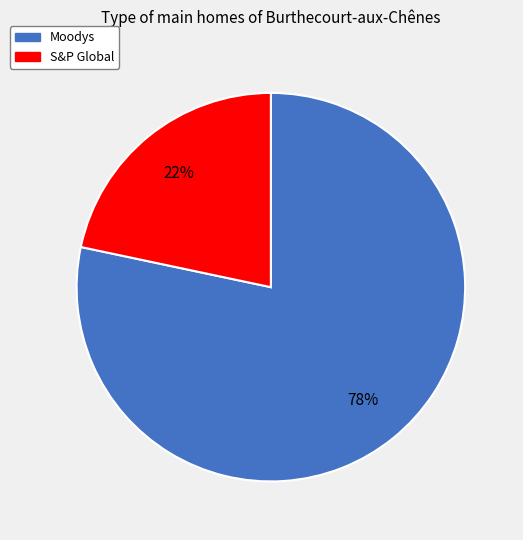

How many segments does this pie chart have?

2